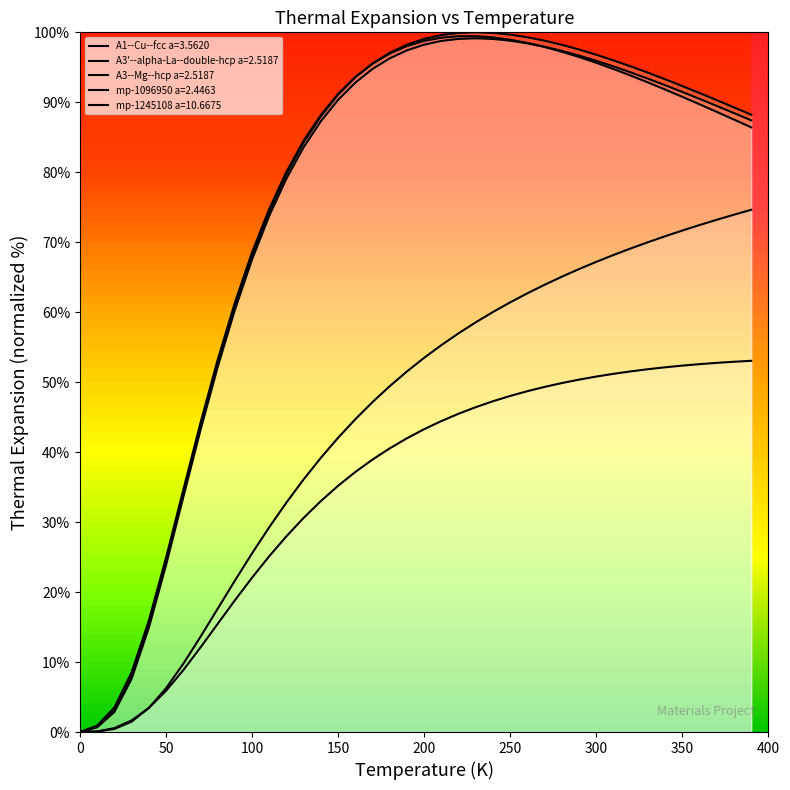

The A3'--alpha-La--double-hcp a=2.5187 series shows 53.7 at 33. True or false?

False